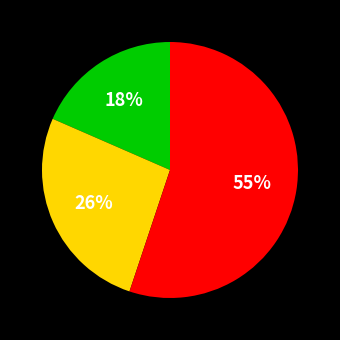

To the nearest percent, what is the difference between the largest and smallest slice percentages?

37%